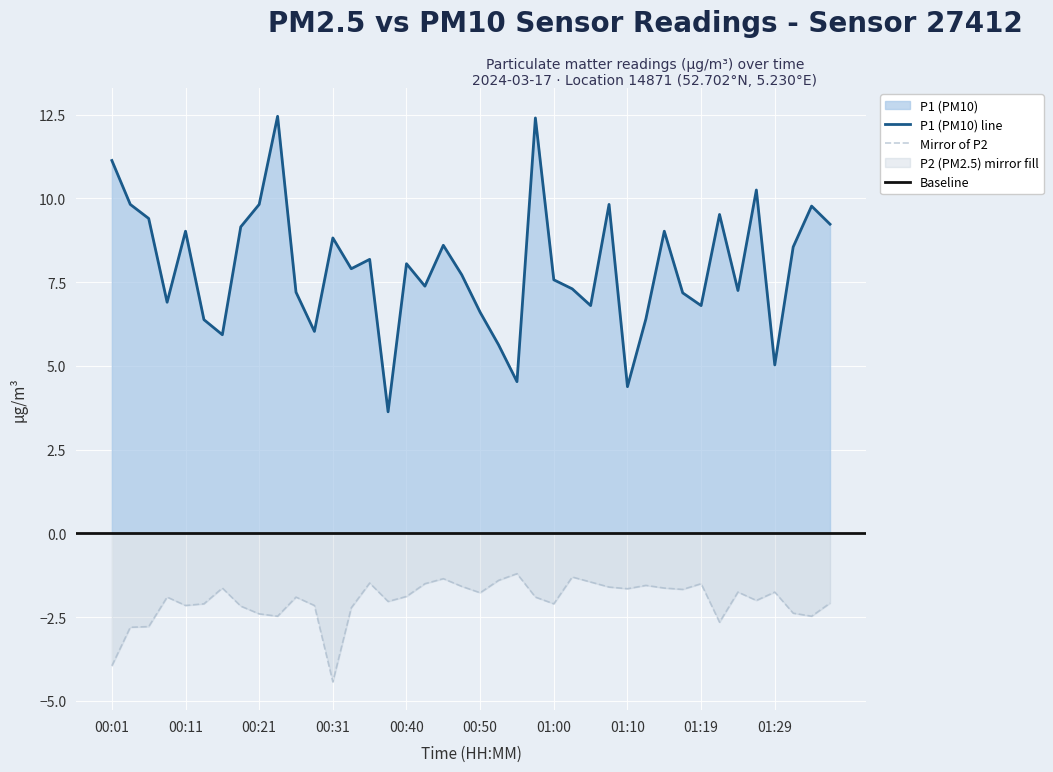

Which has a higher value, 00:38 or 01:24?

01:24